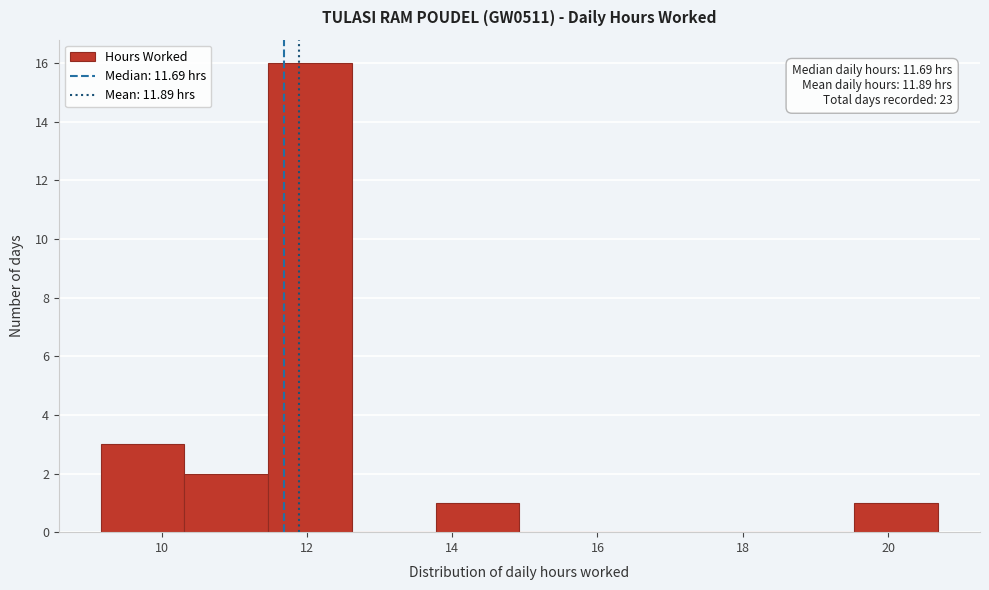

Which range on the x-axis has the tallest bar?

11.4 to 12.6